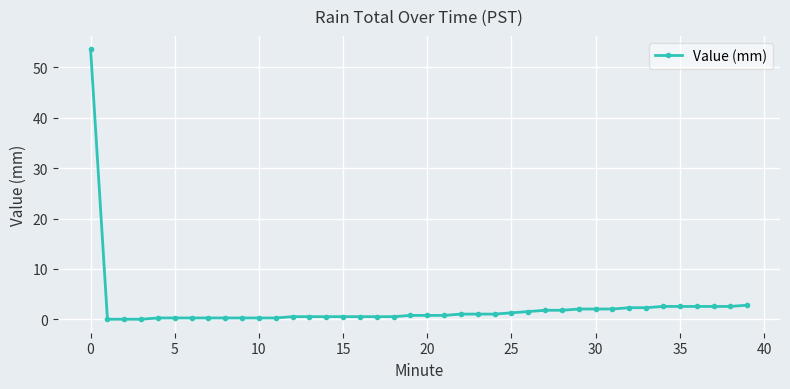

Count the number of data series in this chart.

1